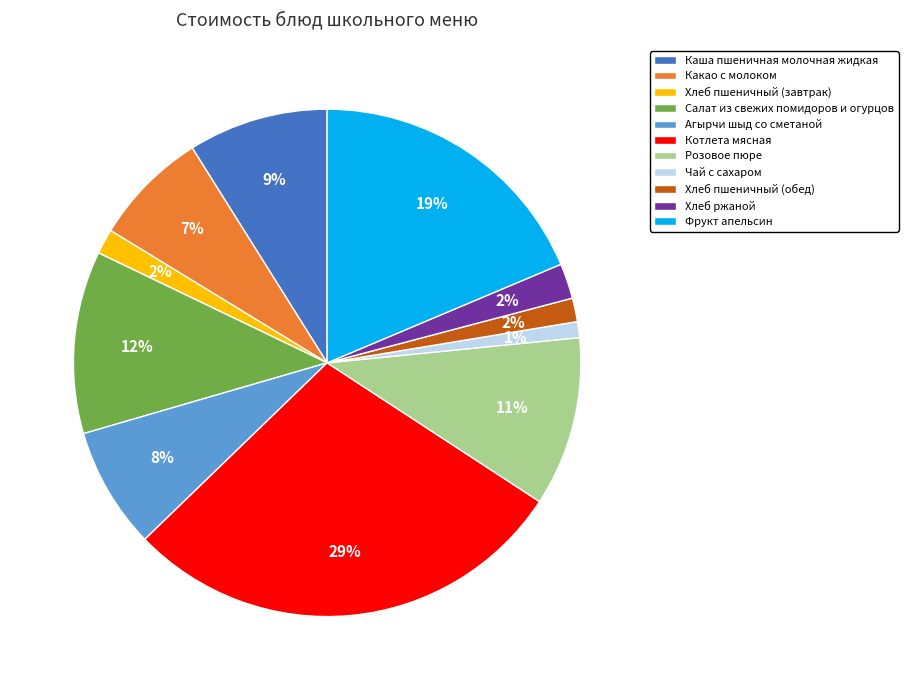

To the nearest percent, what percentage of the pie is Хлеб пшеничный (завтрак)?

2%